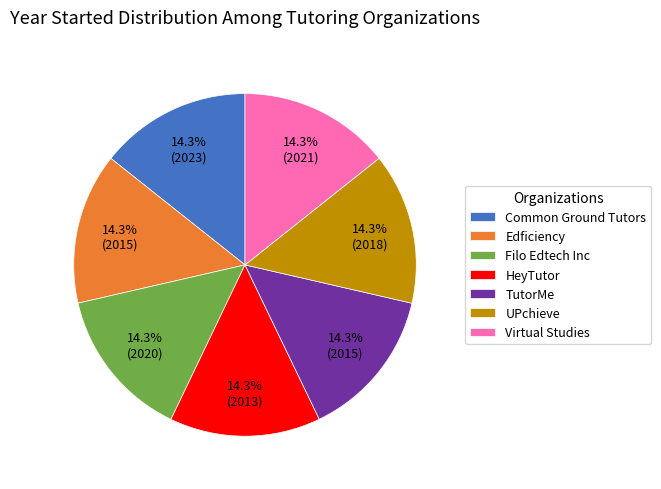

Approximately how many times larger is the value at HeyTutor compared to Common Ground Tutors?

1.0